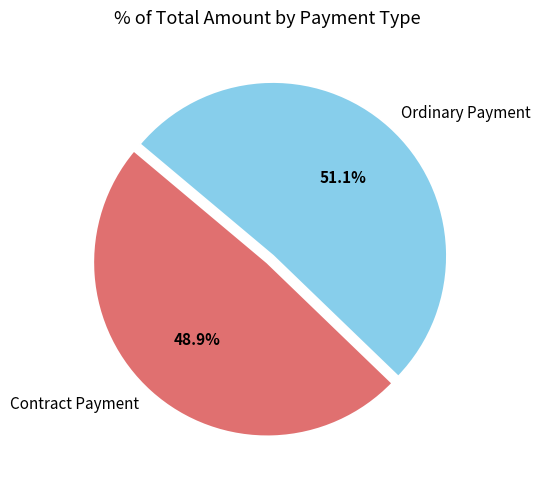

Which slice is the largest?

Ordinary Payment